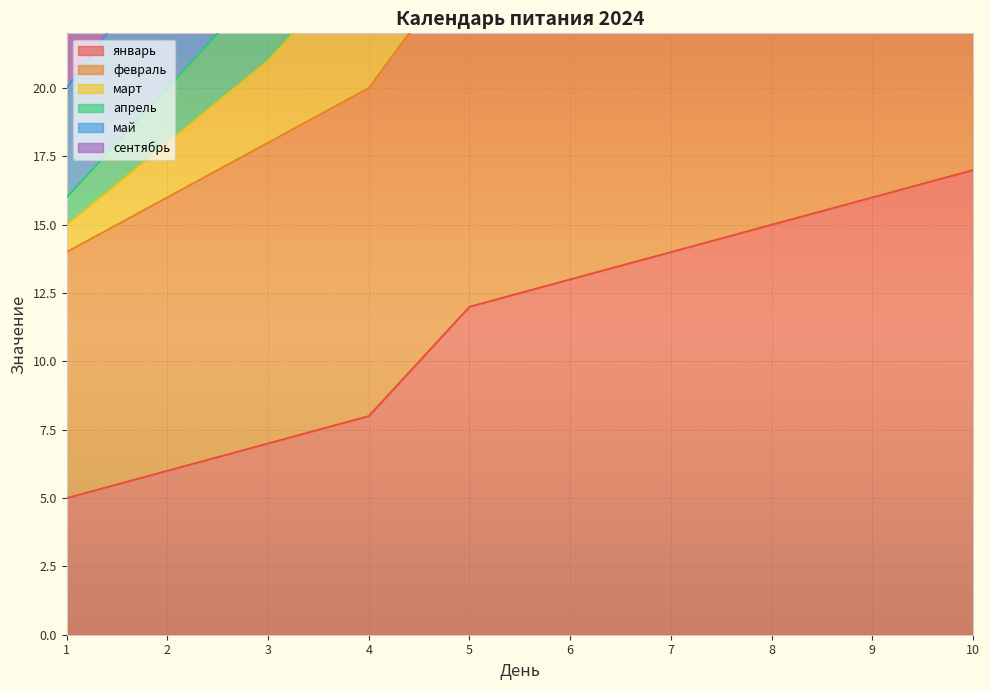

Which has a higher value, 7 or 2?

7